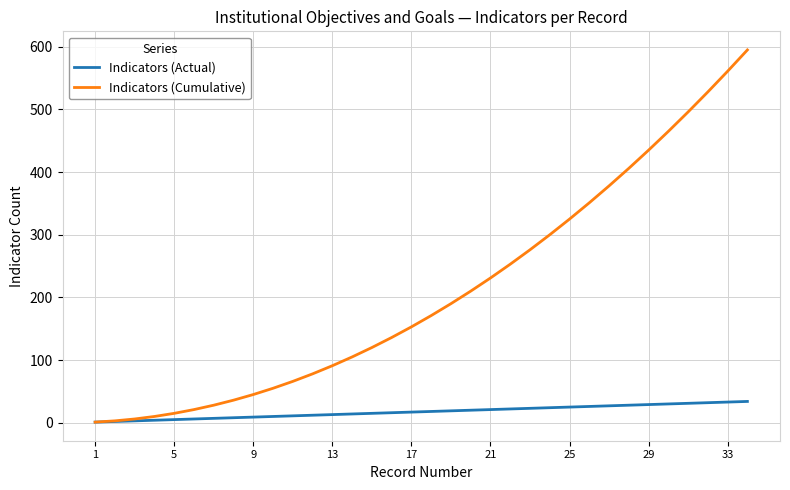

Which series has the widest spread of values?

Indicators (Cumulative)